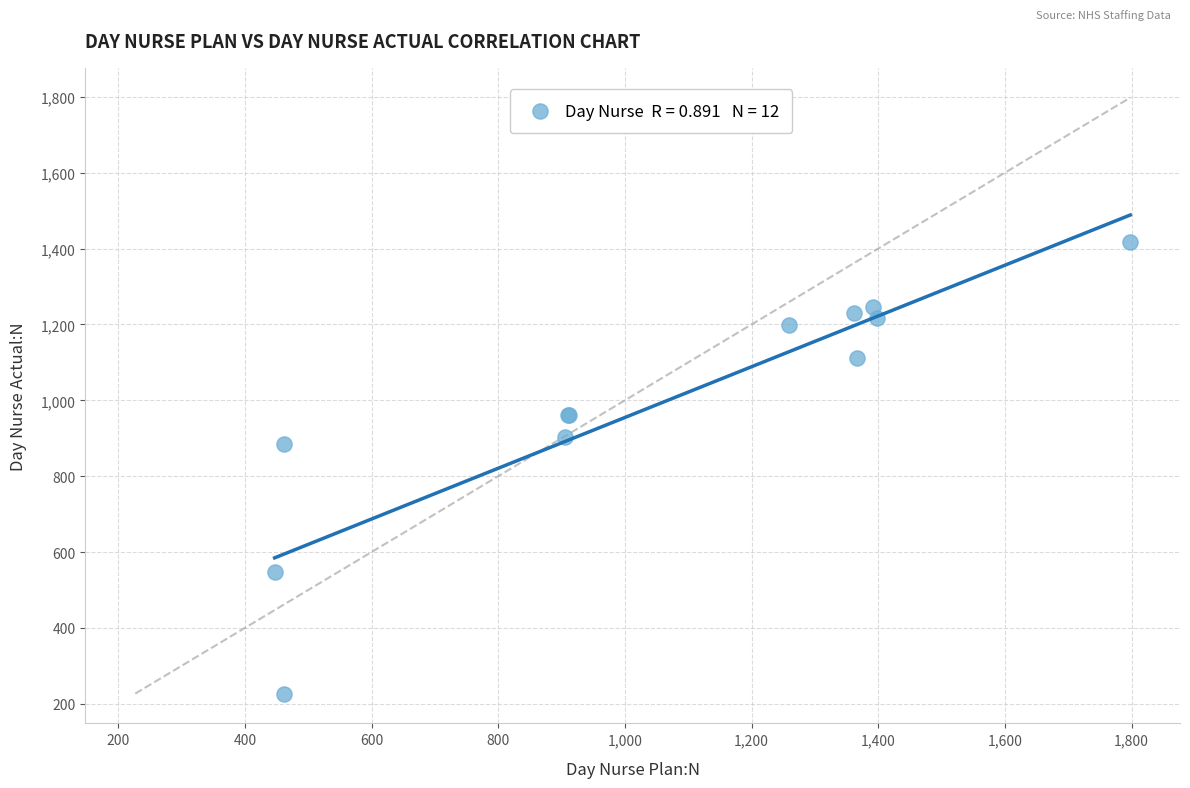

What Y value in the scatter plot is closest to 821?

883.7